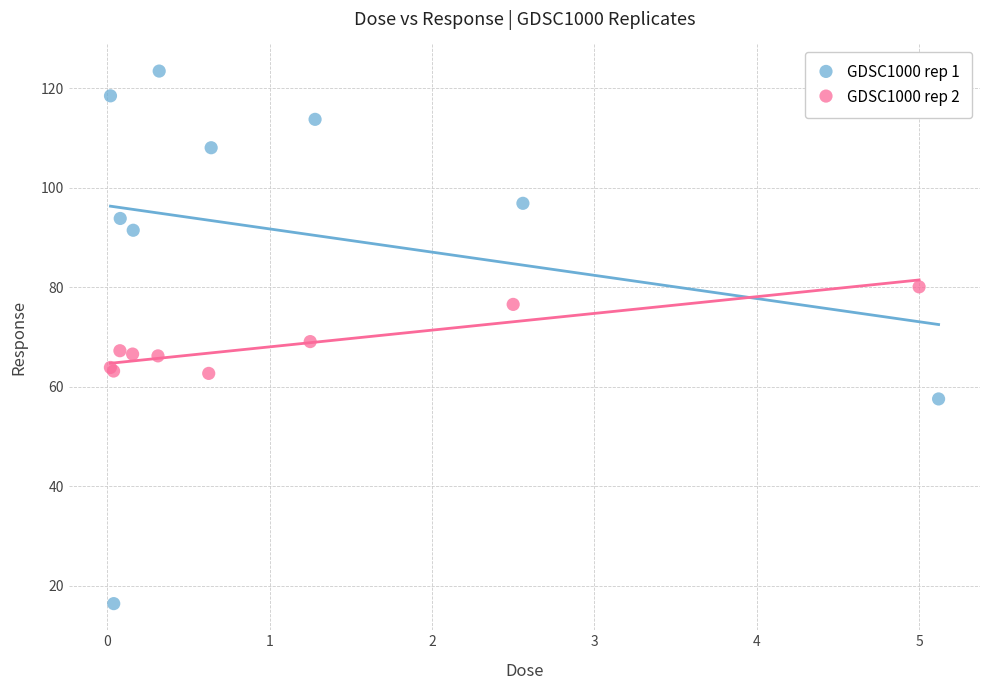

Which series reaches the minimum Y coordinate?

GDSC1000 rep 1